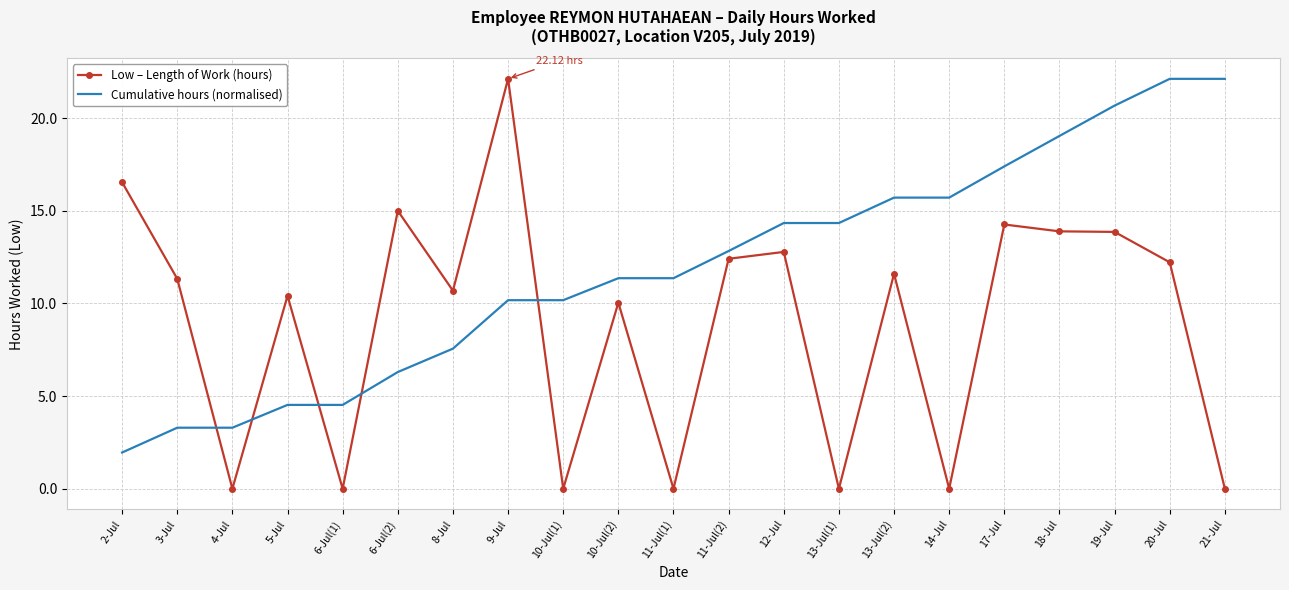

Is the value of Cumulative hours (normalised) at 11-Jul(2) greater than the value of Low – Length of Work (hours) at 10-Jul(2)?

Yes